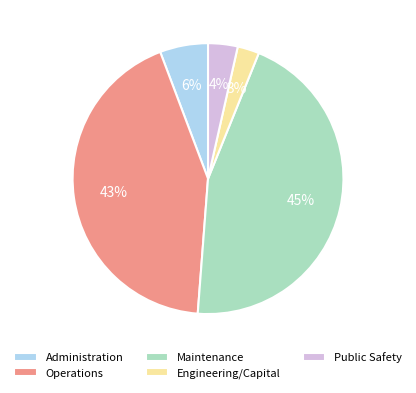

To the nearest percent, what is the difference between the Operations and Administration slice percentages?

37%